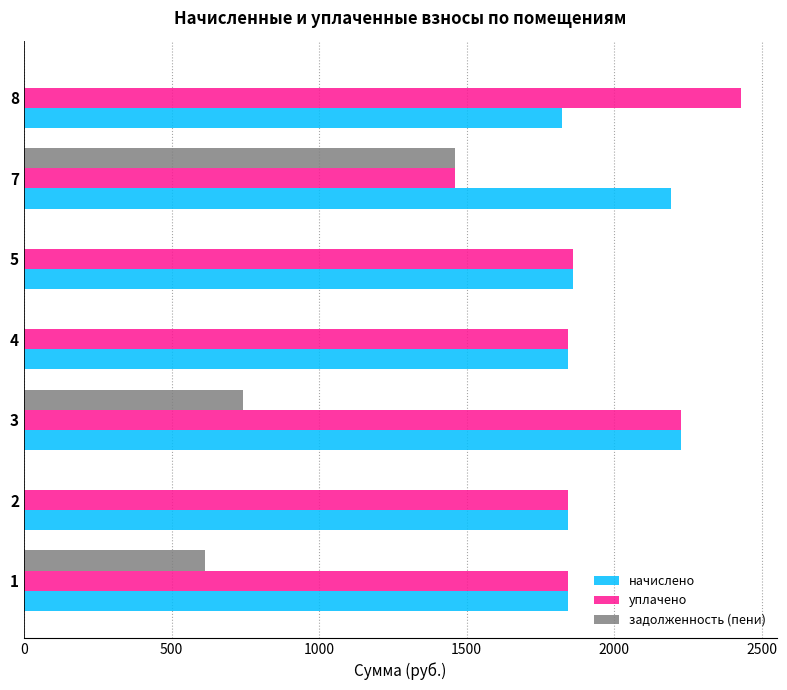

What are all the series names shown in the legend?

начислено, уплачено, задолженность (пени)